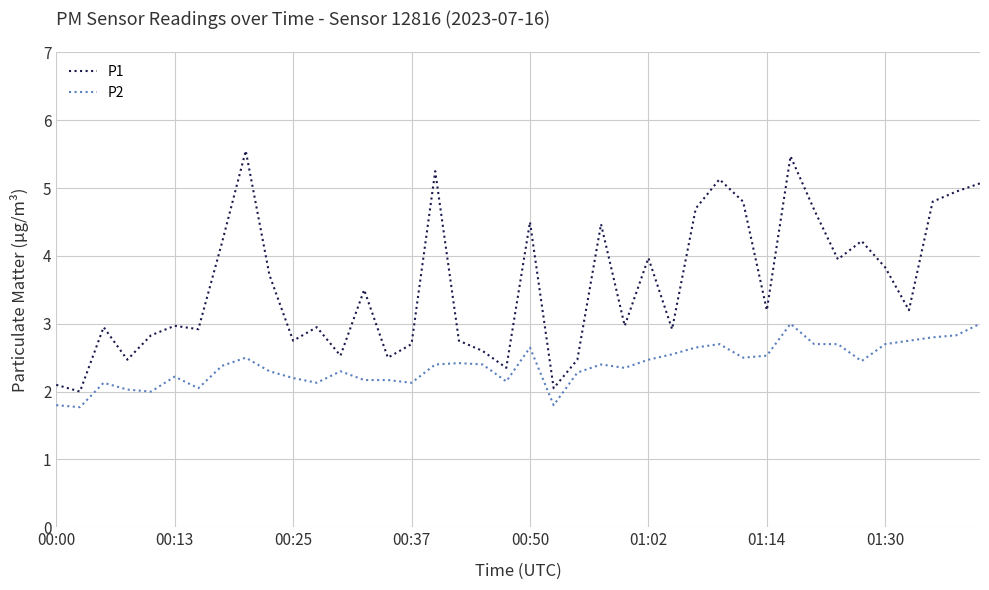

Rank the series by their average value, from highest to lowest.

P1, P2